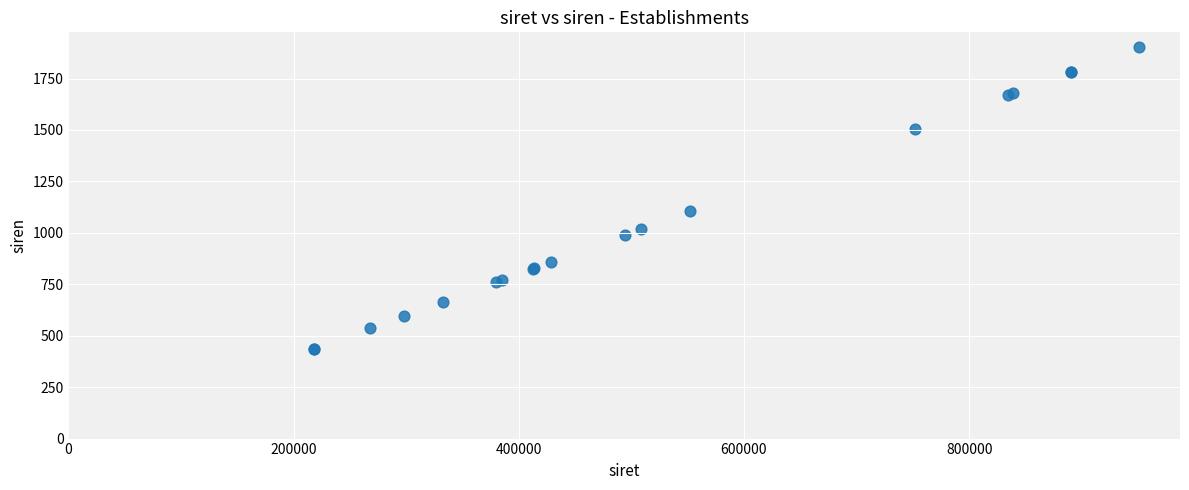

What Y value in the scatter plot is closest to 1168?

1104.1